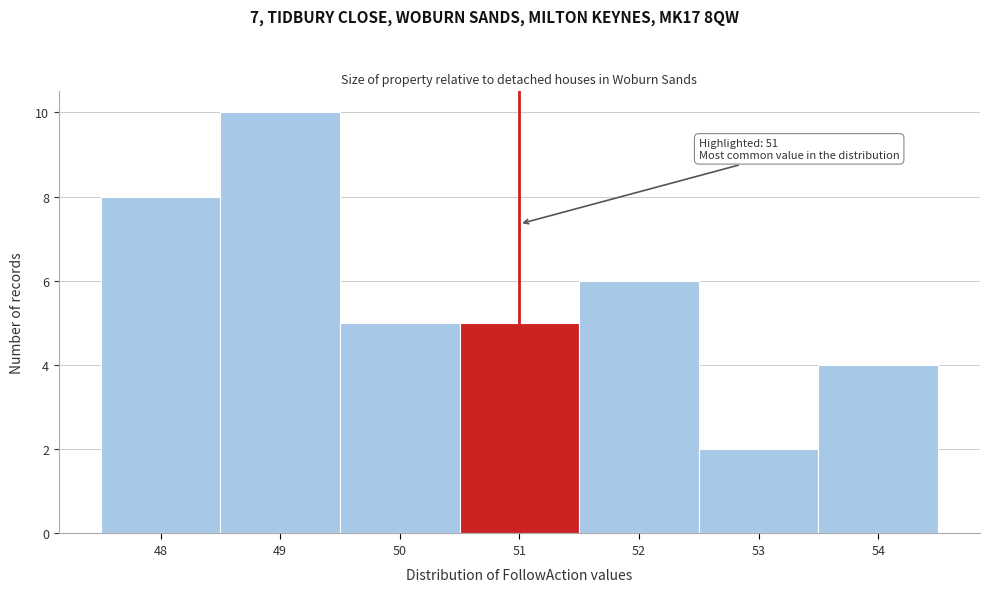

Which range on the x-axis has the tallest bar?

48.5 to 49.5